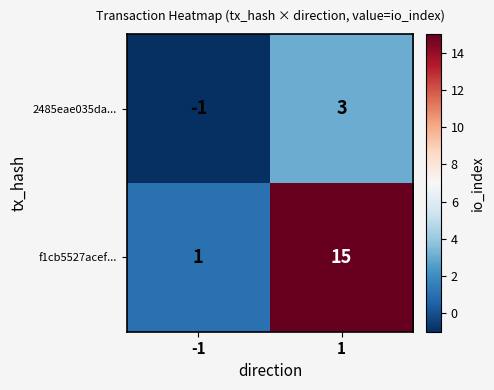

List the series in order of their peak value, lowest first.

2485eae035da..., f1cb5527acef...